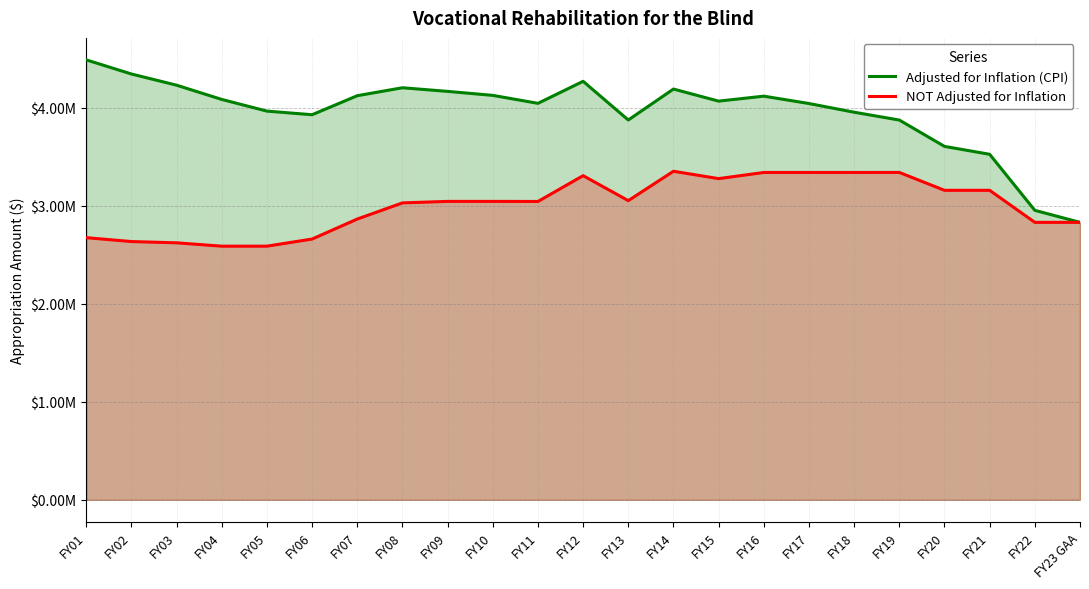

Where does the Adjusted for Inflation (CPI) series first go above 4068701?

FY01